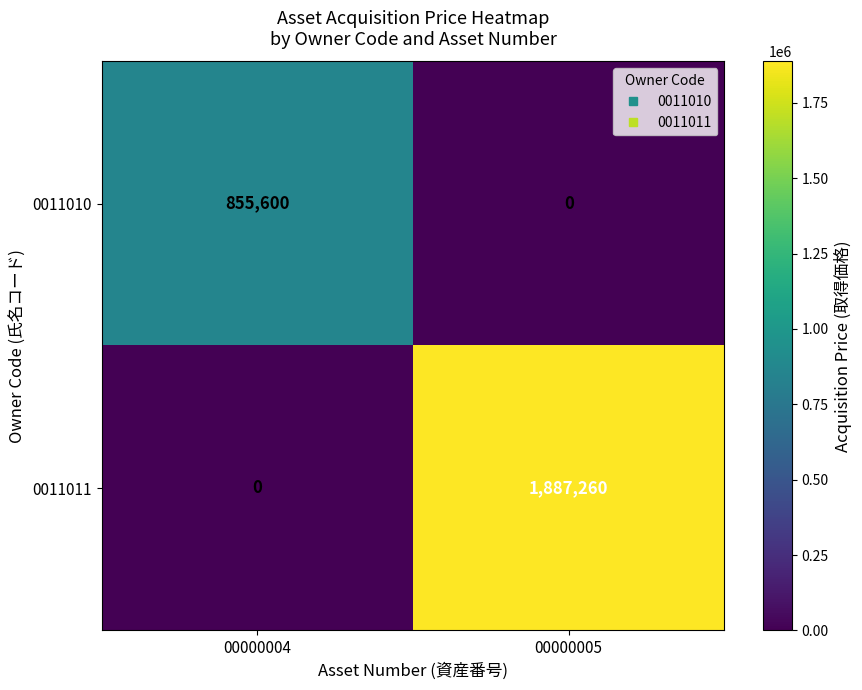

What is the greatest value displayed?

1887260